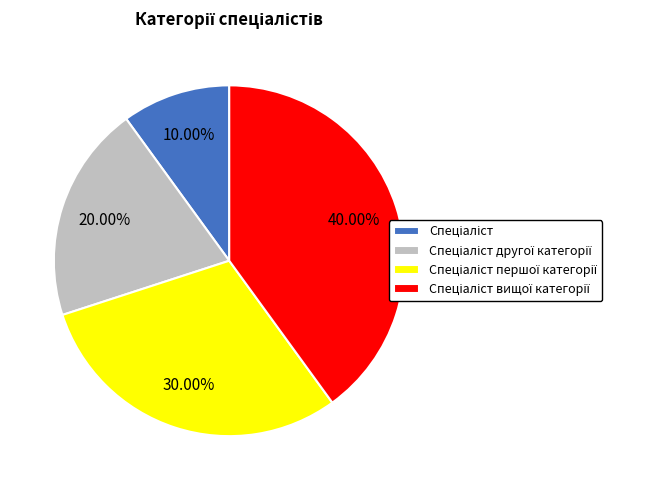

Is there any slice that represents more than half of the pie?

No